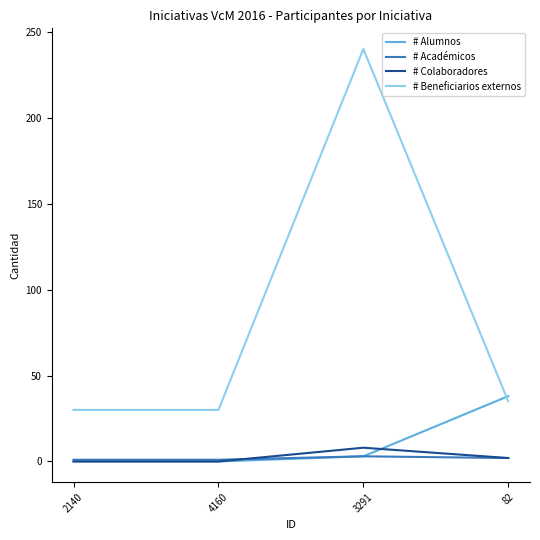

Which series has the widest spread of values?

# Beneficiarios externos